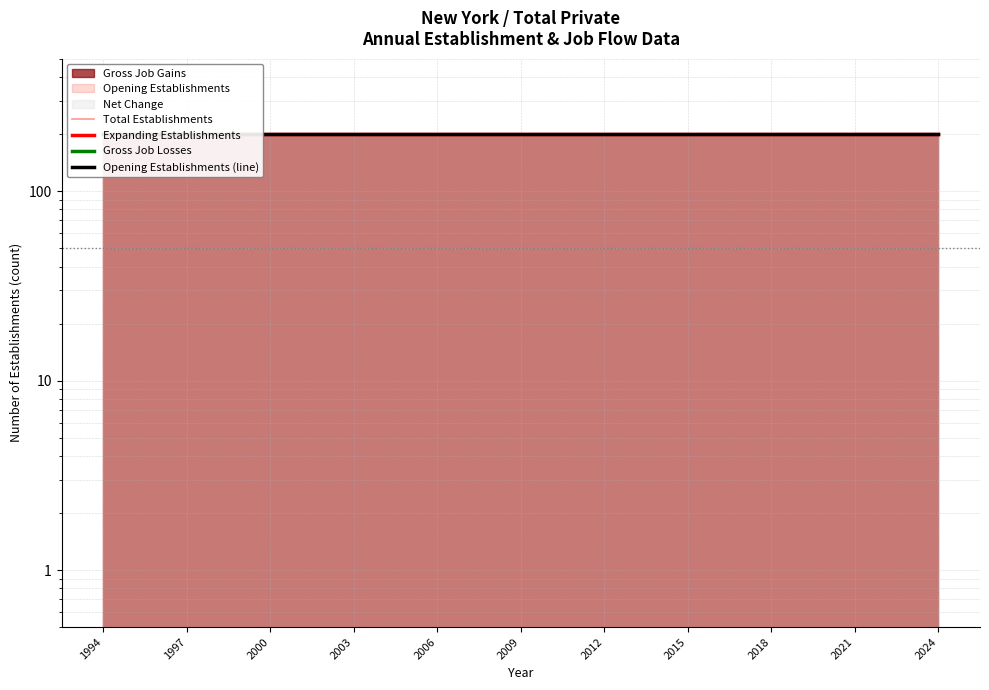

How many lines are shown in the chart?

4